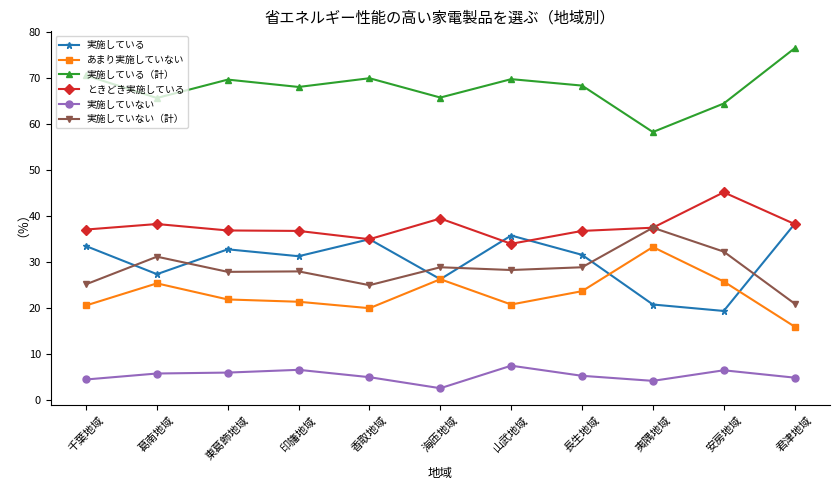

The 実施していない series shows 7.0 at 千葉地域. True or false?

False